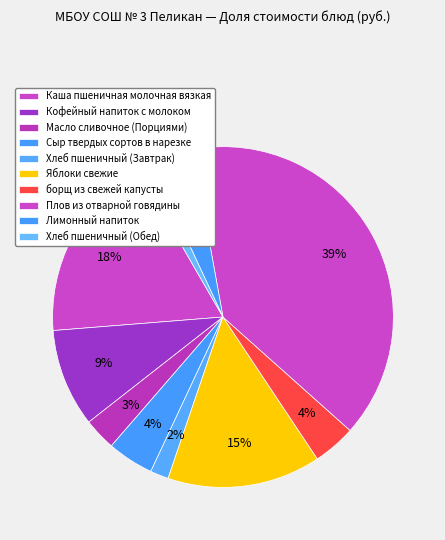

What is the change in value from Каша пшеничная молочная вязкая to борщ из свежей капусты?

-17.2